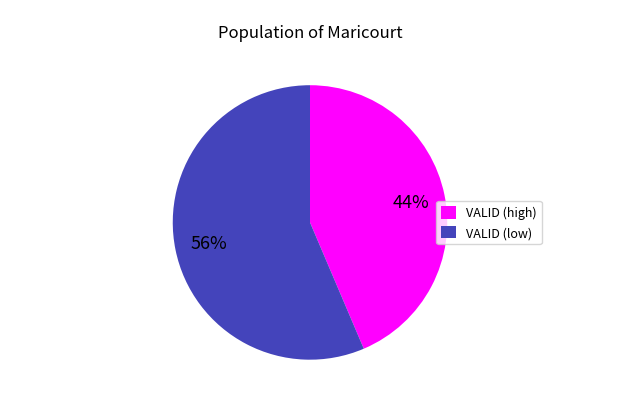

To the nearest percent, what is the average slice percentage?

50%